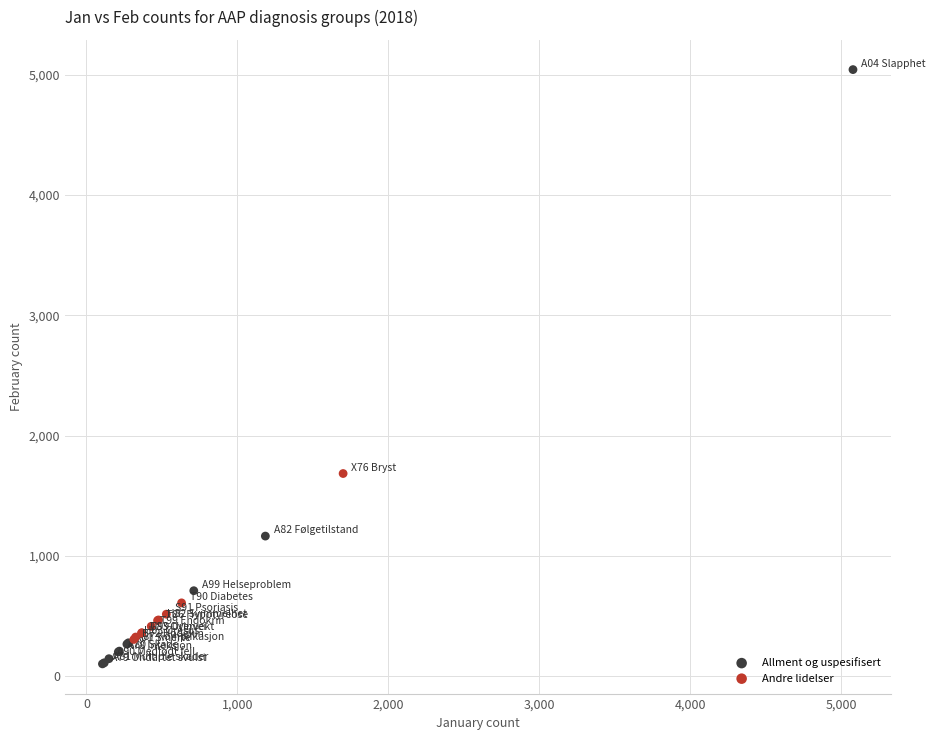

Which series has the widest spread of Y values?

Allment og uspesifisert